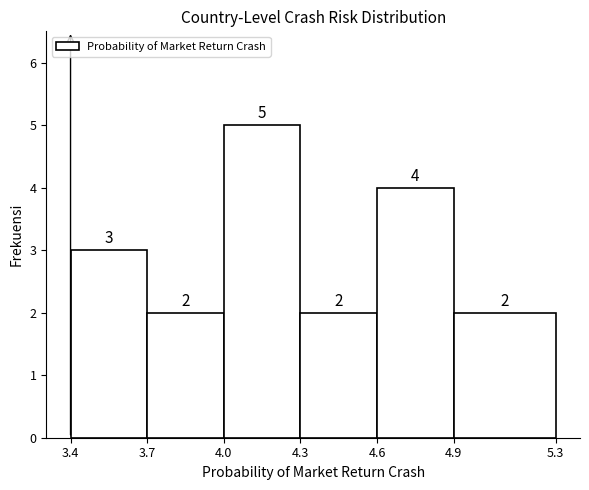

How tall is the bar that spans 3.4 to 3.7 on the x-axis?

3